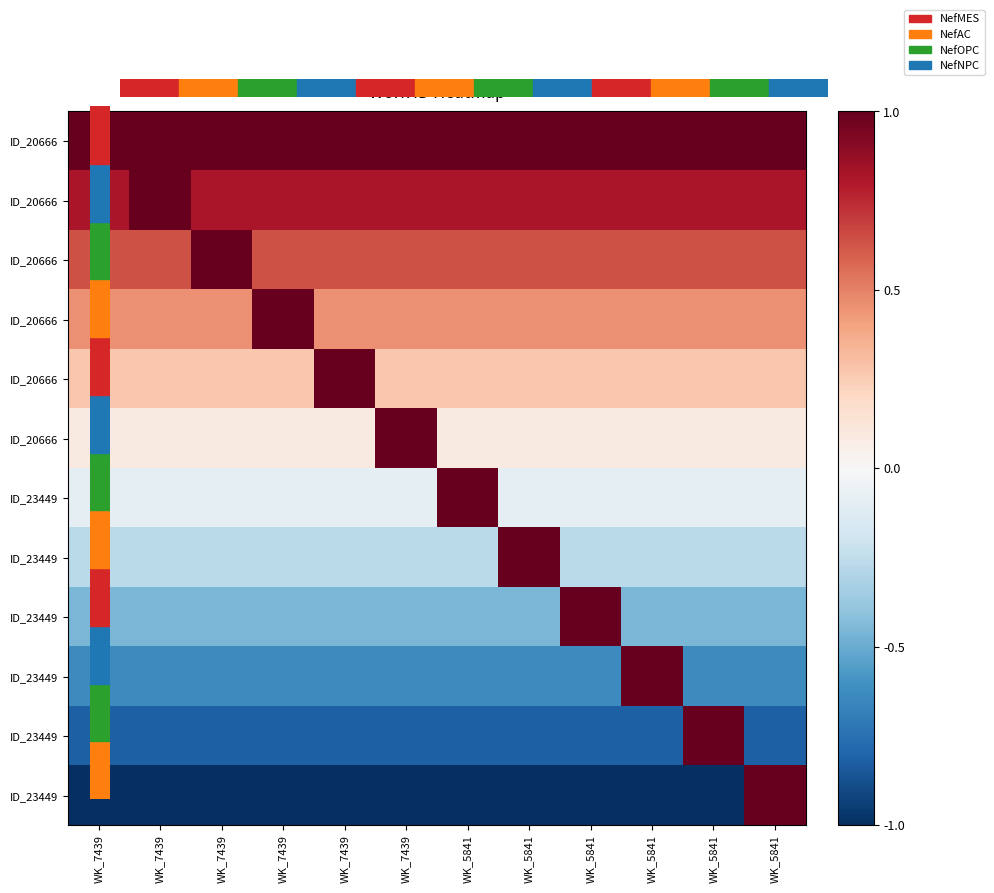

What is the total value across all series at WK_5841?

1.1